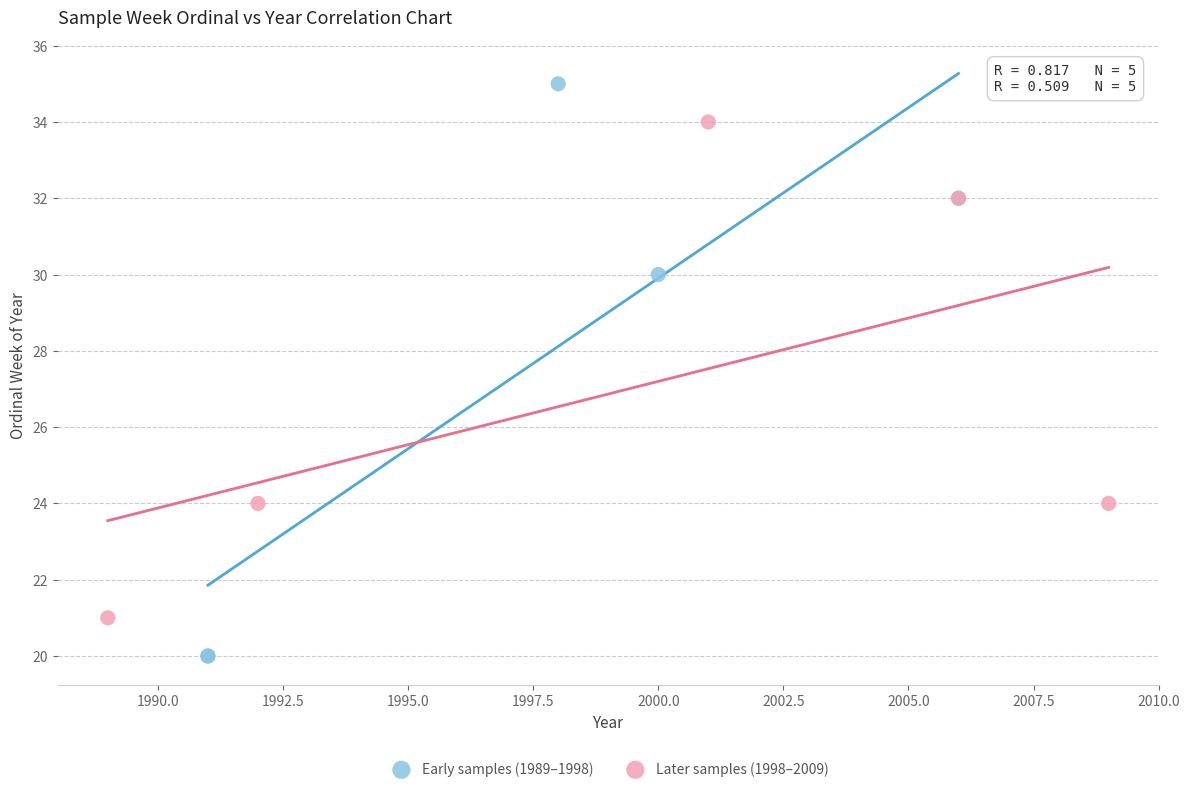

Which series reaches the minimum Y coordinate?

Early samples (1989–1998)